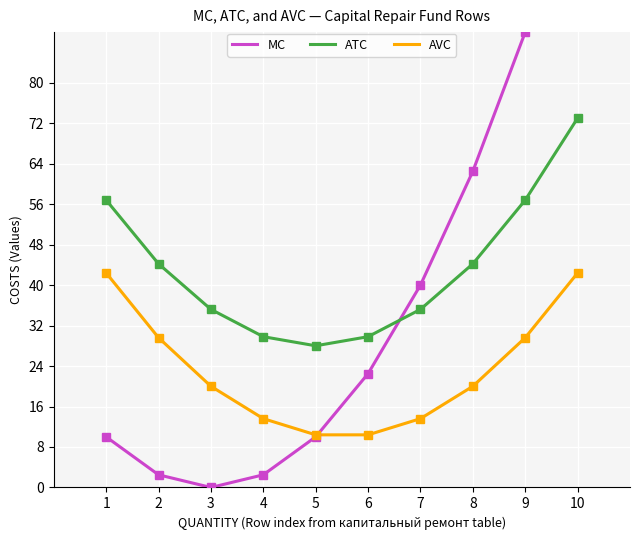

How many data points does each series have?

10